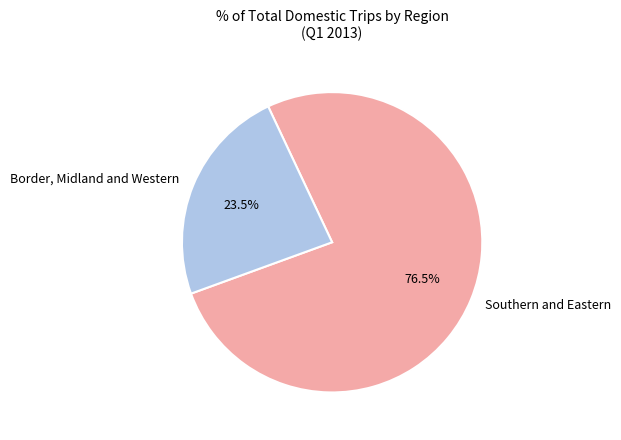

What is the smallest slice in the pie chart?

Border, Midland and Western